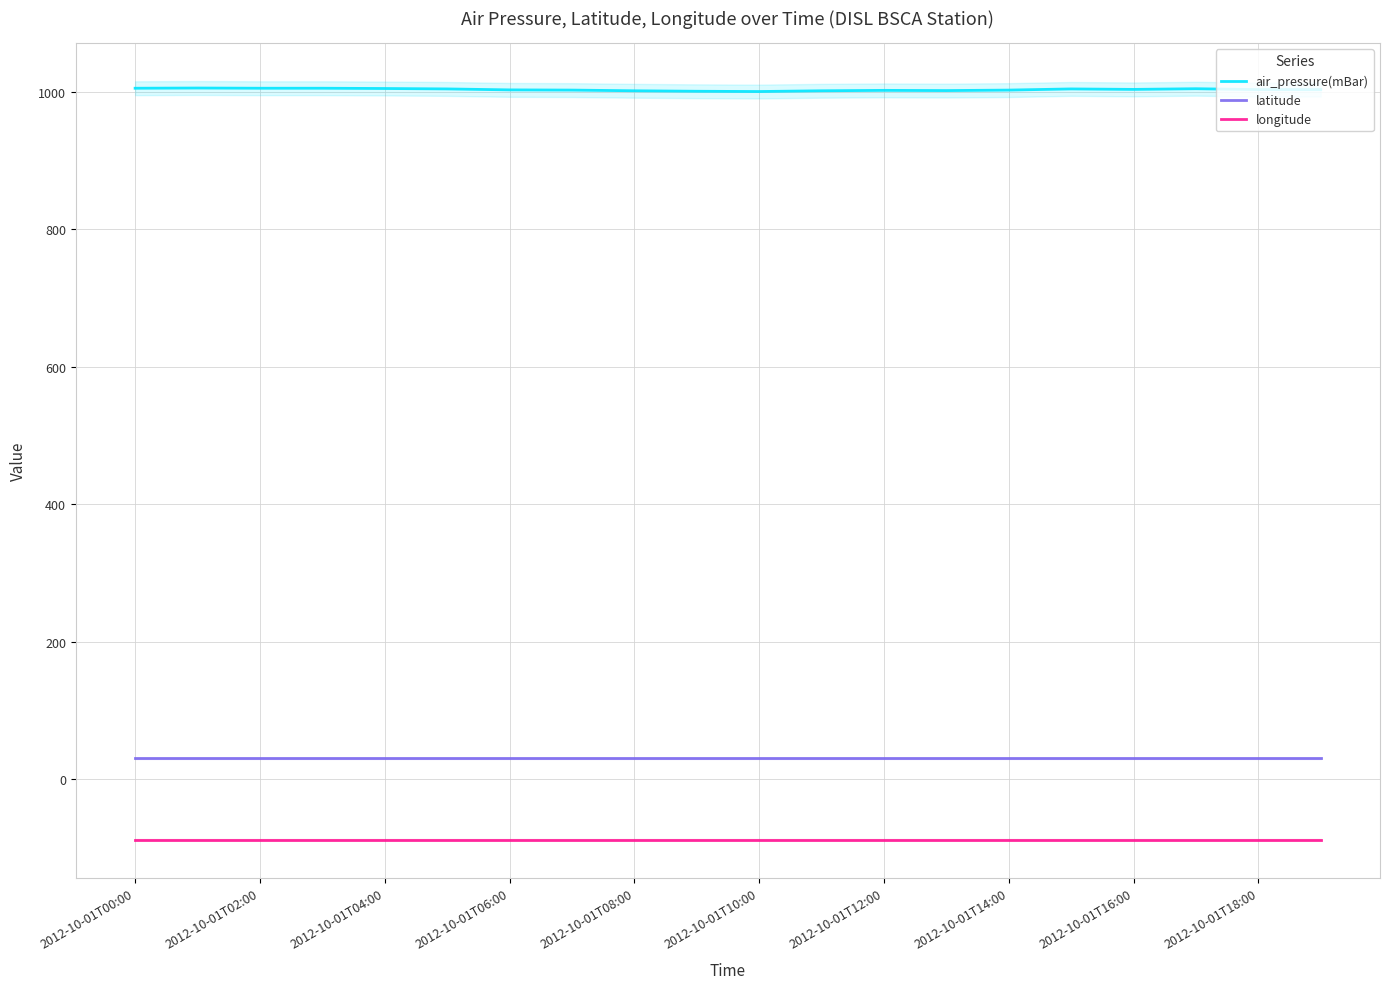

Is it true that longitude equals -87.8 at 2012-10-01T12:00?

True